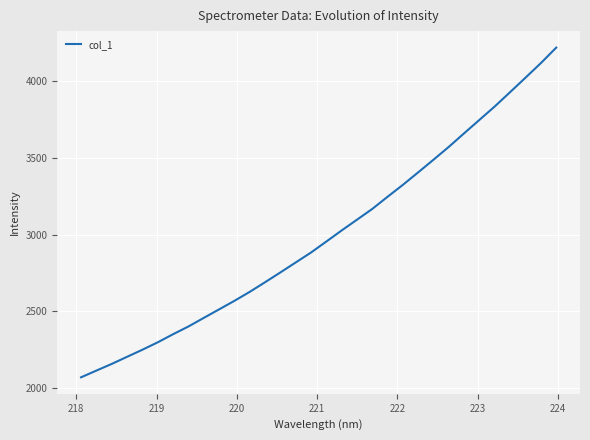

What is the greatest value displayed?

4217.6